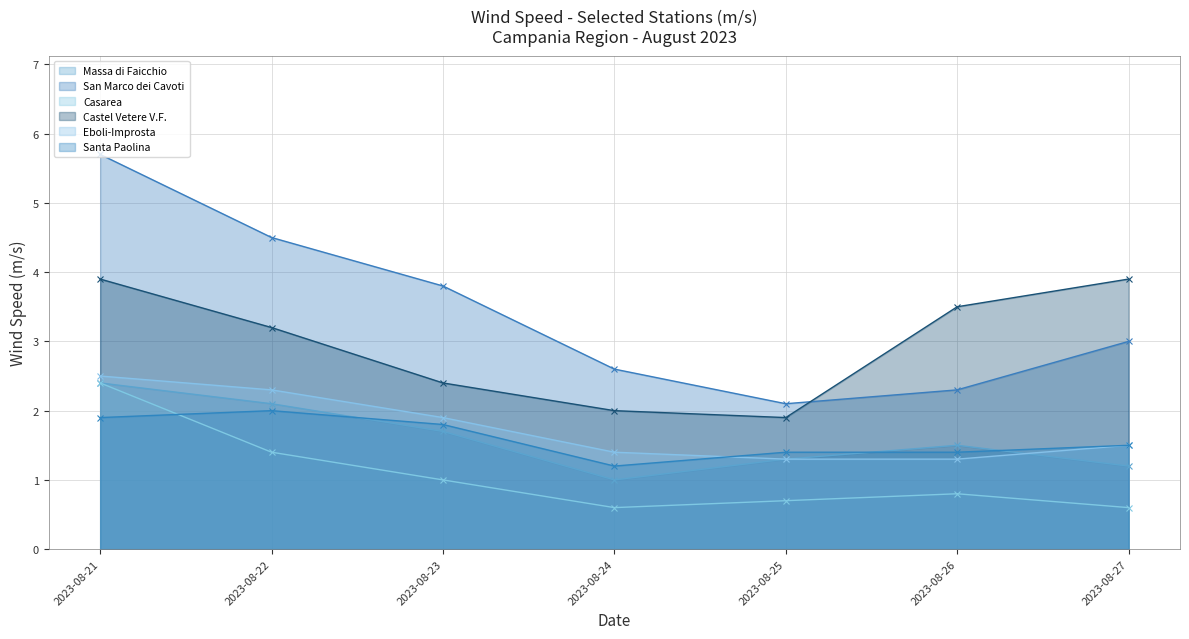

What is the difference between the highest and lowest values at 2023-08-24?

2.0